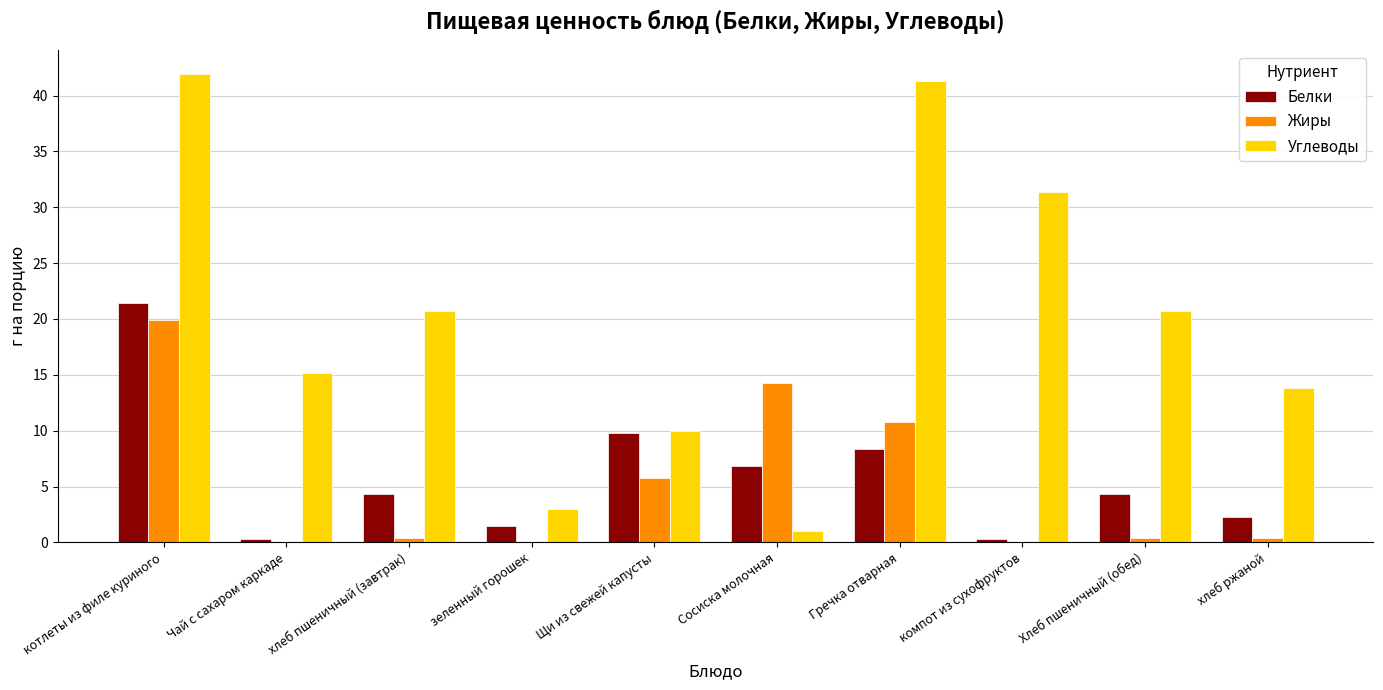

Is the value of Жиры at Хлеб пшеничный (обед) greater than the value of Белки at хлеб ржаной?

No